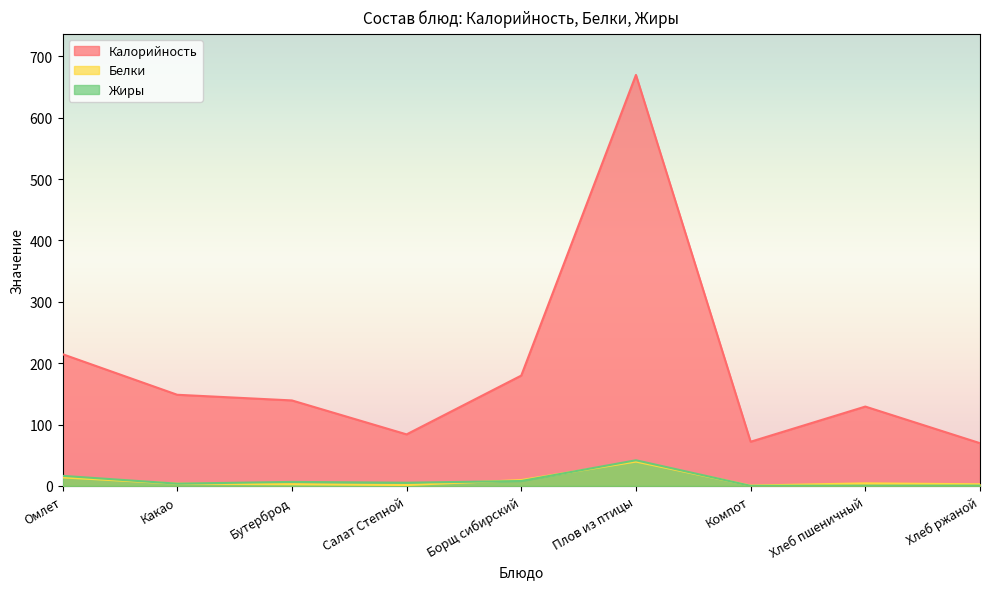

Reading right to left, what are all the values shown in this chart?

Калорийность: Хлеб ржаной=69.6	Хлеб пшеничный=129.2	Компот=72.0	Плов из птицы=669.6	Борщ сибирский=179.8	Салат Степной=83.9	Бутерброд=139.3	Какао=148.5	Омлет=214.6
Белки: Хлеб ржаной=2.6	Хлеб пшеничный=4.2	Компот=0.5	Плов из птицы=39.6	Борщ сибирский=9.5	Салат Степной=1.4	Бутерброд=2.8	Какао=3.6	Омлет=13.8
Жиры: Хлеб ржаной=0.5	Хлеб пшеничный=0.4	Компот=0.1	Плов из птицы=41.8	Борщ сибирский=8.0	Салат Степной=5.2	Бутерброд=6.5	Какао=3.6	Омлет=16.4